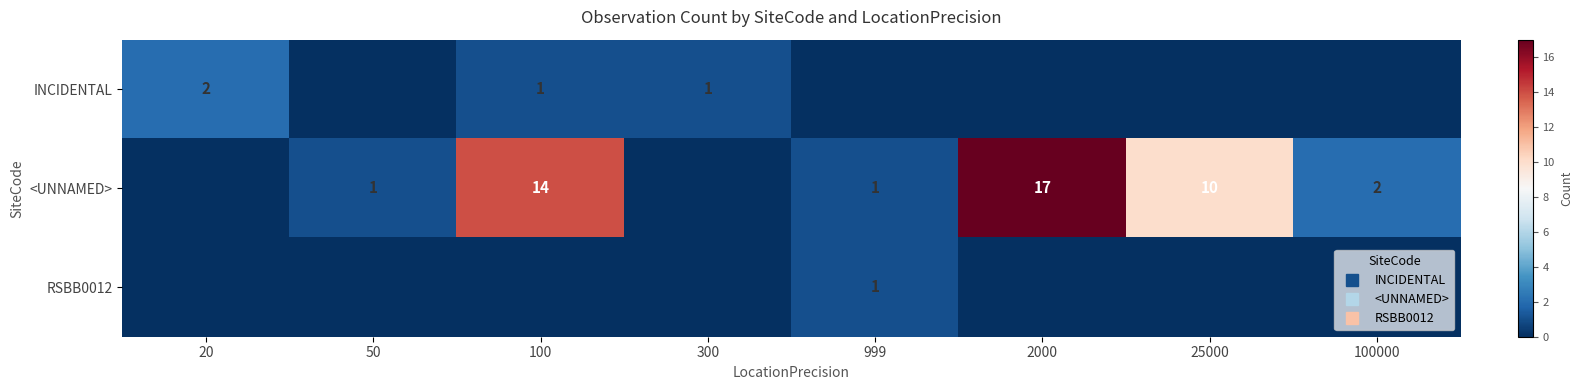

List the labels in order of <UNNAMED> value, largest first.

2000, 100, 25000, 100000, 50, 999, 20, 300